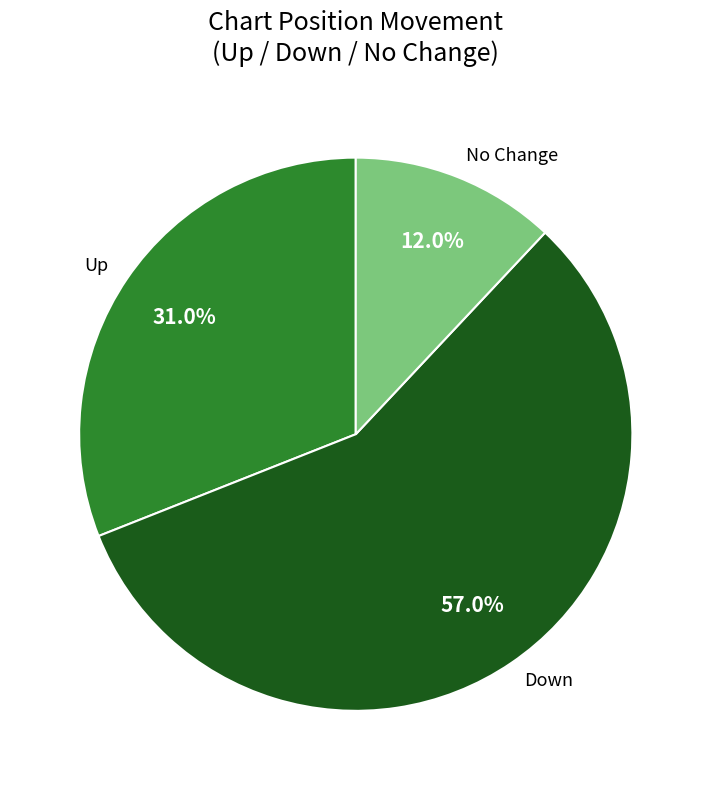

Rank the categories by value from lowest to highest.

No Change, Up, Down